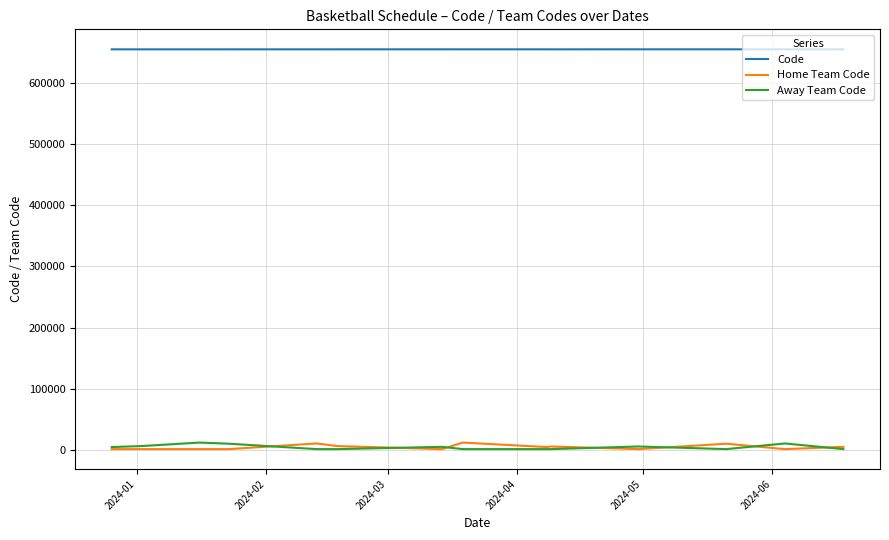

Which series has the largest total across all categories?

Code